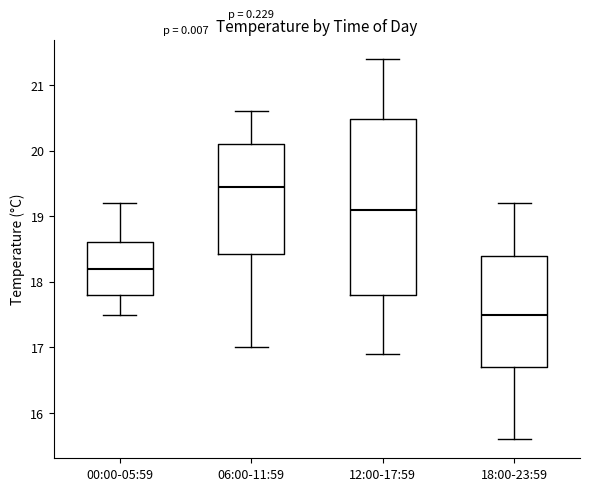

Comparing the boxes themselves (not the whiskers), which one is the tallest?

12:00-17:59